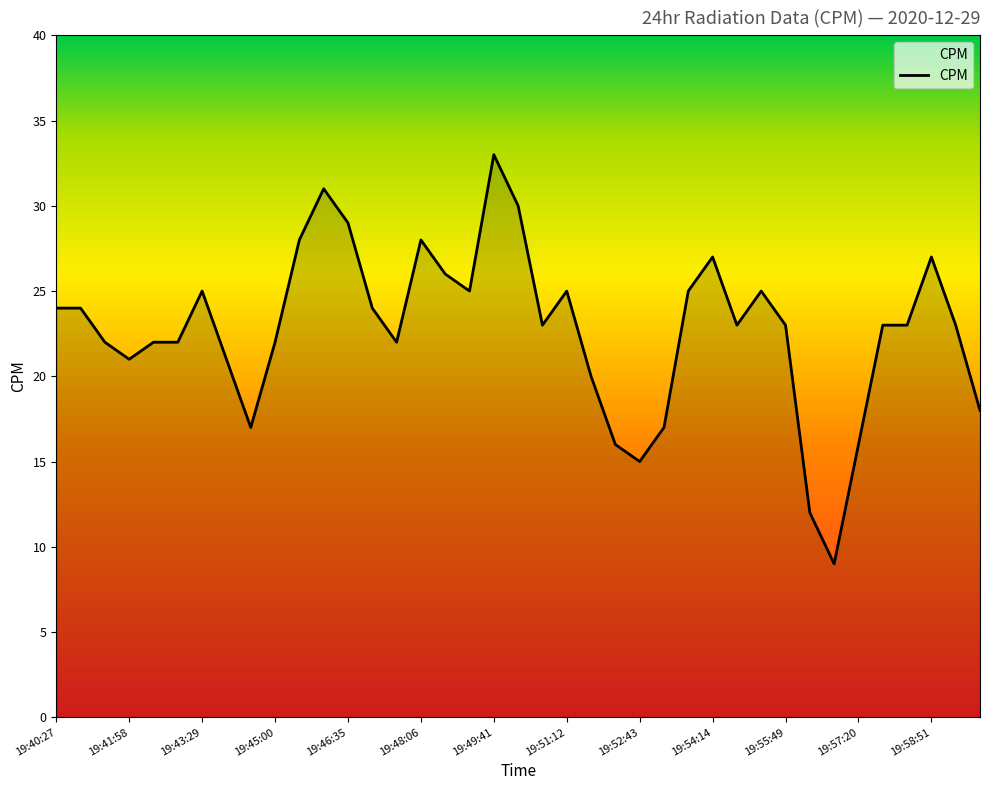

What is the difference between the maximum and minimum values?

24